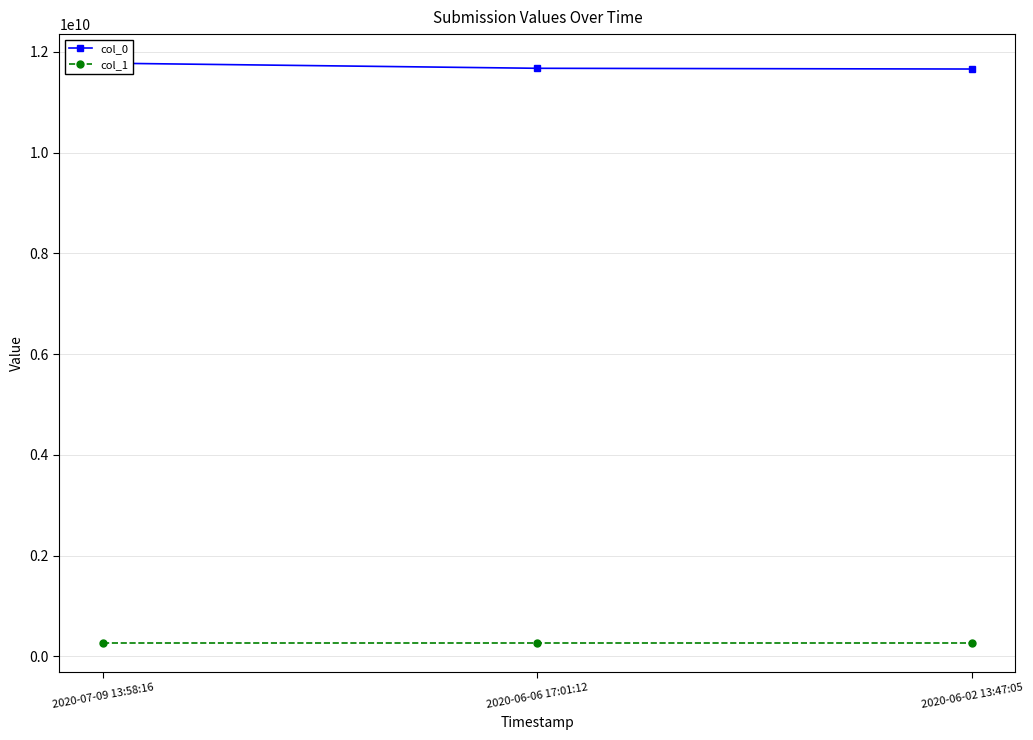

What is the approximate value of col_0 at 2020-07-09 13:58:16, to the nearest 100?

11775494800